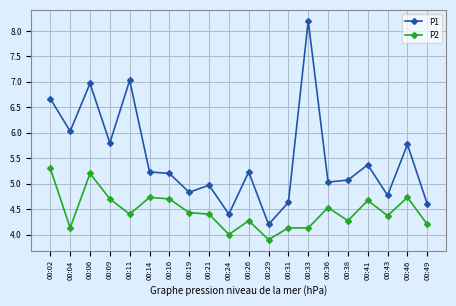

Where does the P1 series first go above 5?

00:02